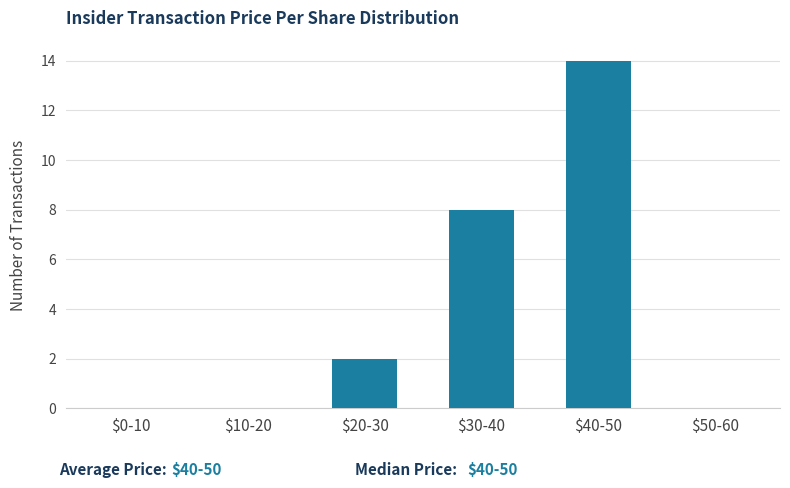

Where is the data nearest to the value 7?

$30-40